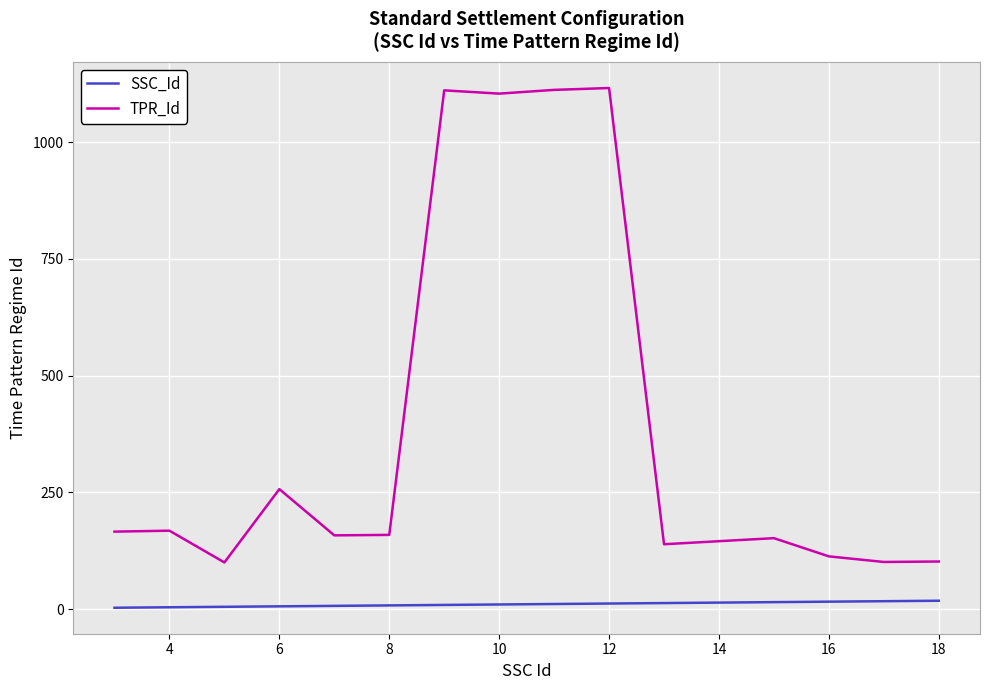

How many series are shown in this chart?

2